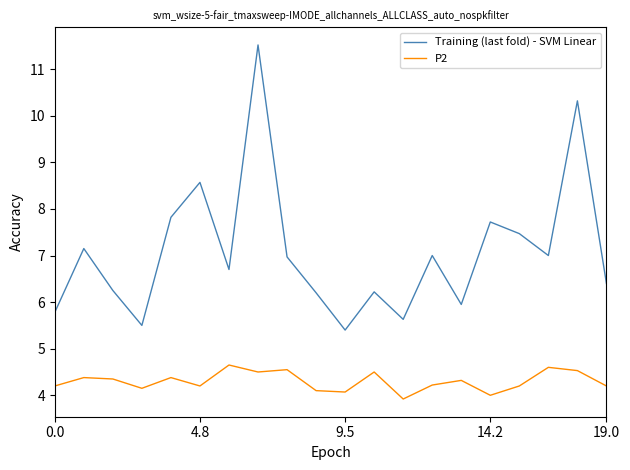

List the series in order of their overall mean, highest first.

Training (last fold) - SVM Linear, P2